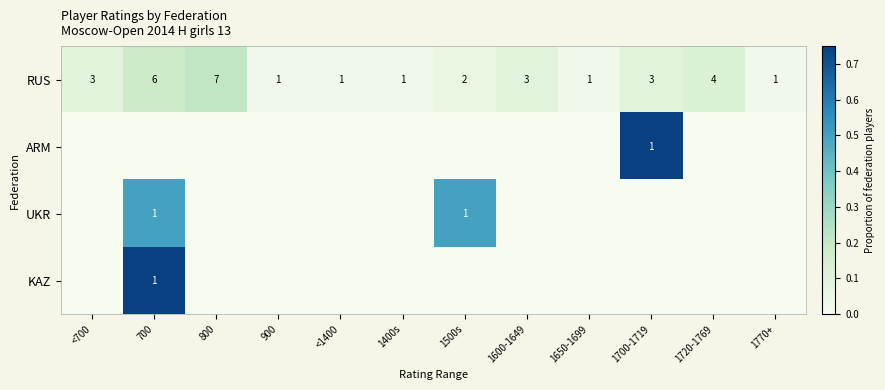

What is the maximum value for RUS?

7